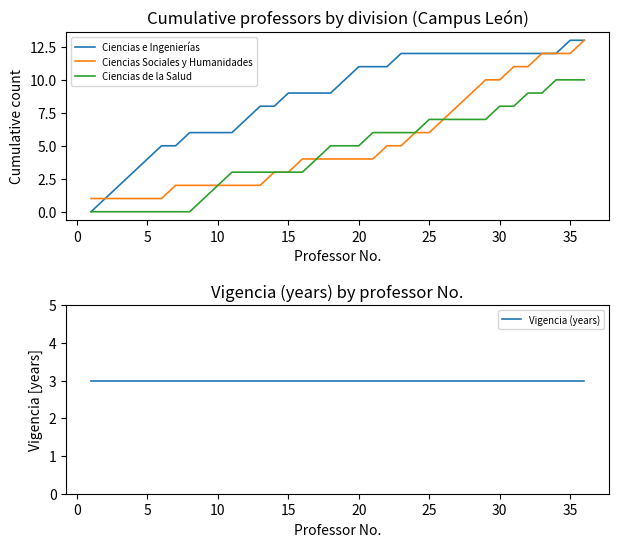

What is the difference between the Ciencias e Ingenierías values at 15 and 30?

3